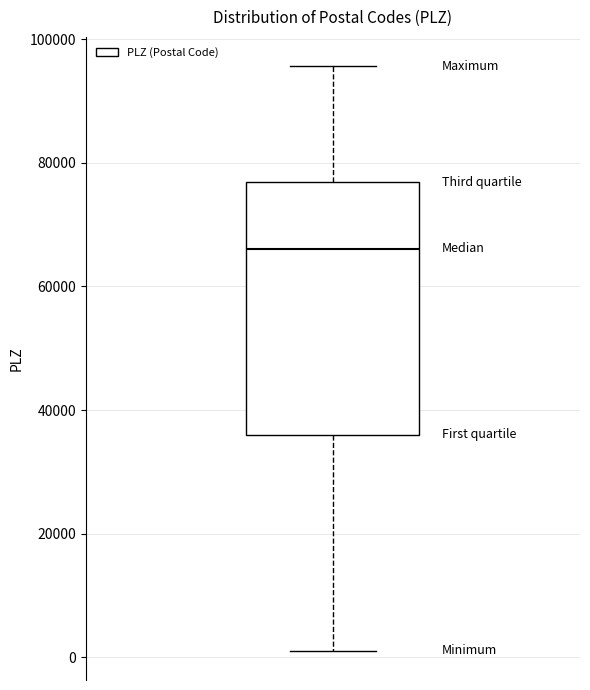

Read this box plot against the y-axis: the position of the median line, the range covered by the box, and the ends of both whiskers. The values are not printed on the chart, so give them approximately, as read against the axis.

median 66000, box 36000 to 76000, whiskers 2000 to 96000